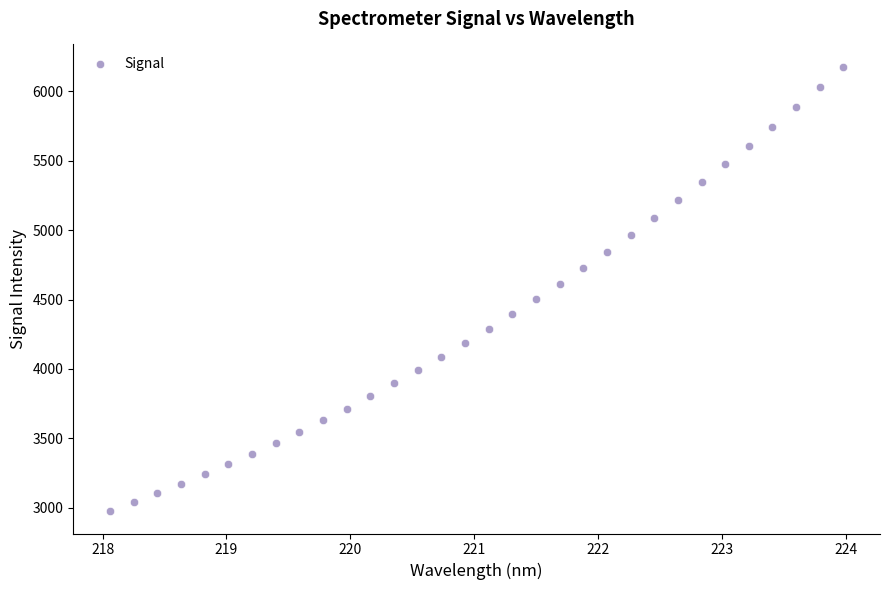

What is the range of Y values (max minus min)?

3204.9